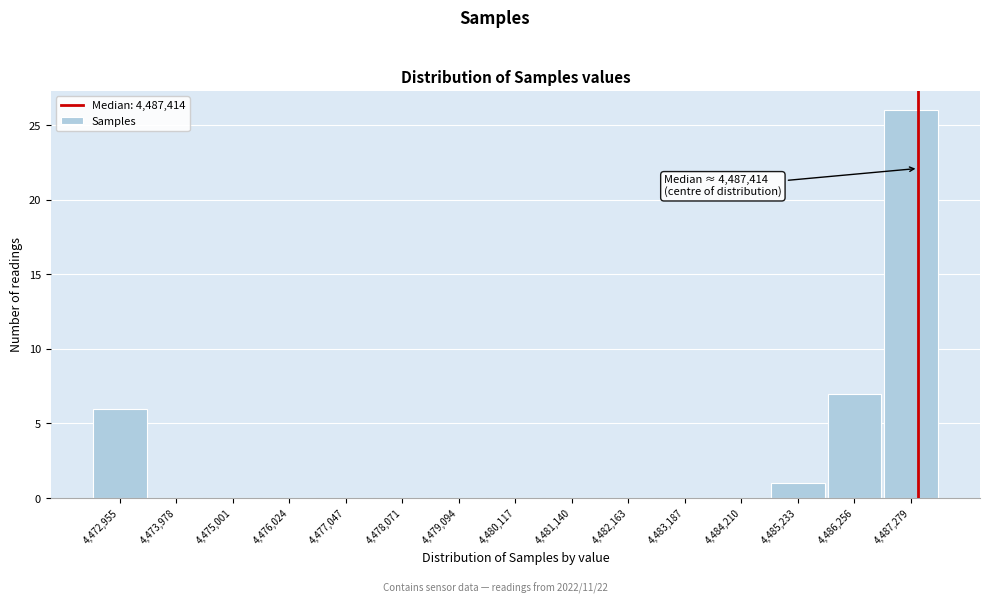

Reading right to left, what are all the values shown in this chart?

4,487,279=26	4,486,256=7	4,485,233=1	4,484,210=0	4,483,187=0	4,482,163=0	4,481,140=0	4,480,117=0	4,479,094=0	4,478,071=0	4,477,047=0	4,476,024=0	4,475,001=0	4,473,978=0	4,472,955=6